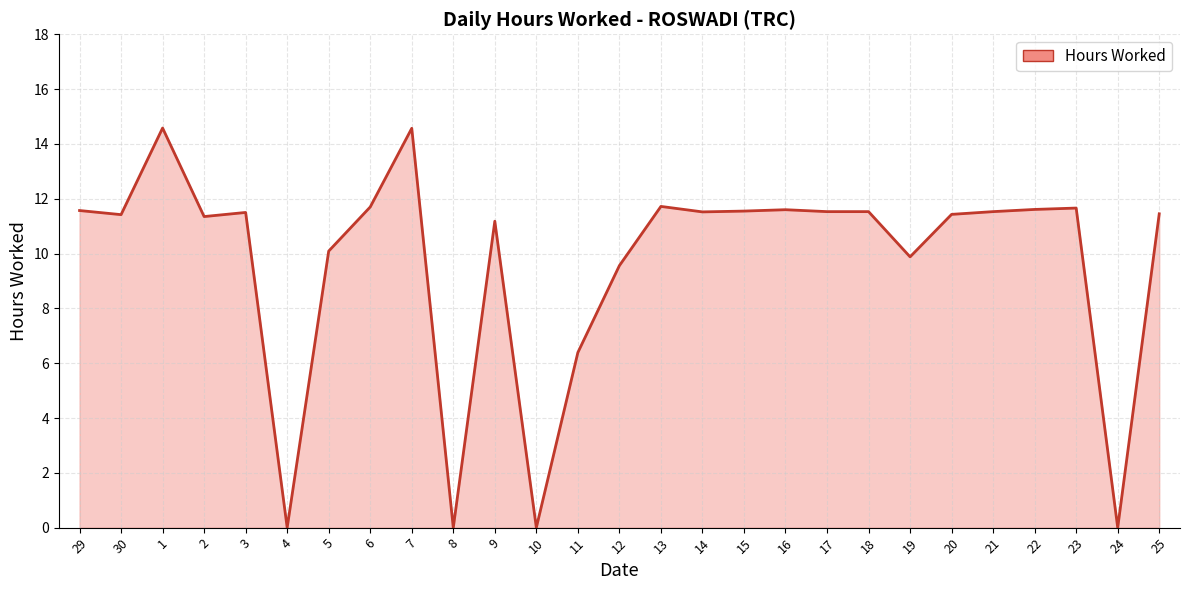

What position from the right is 22?

4